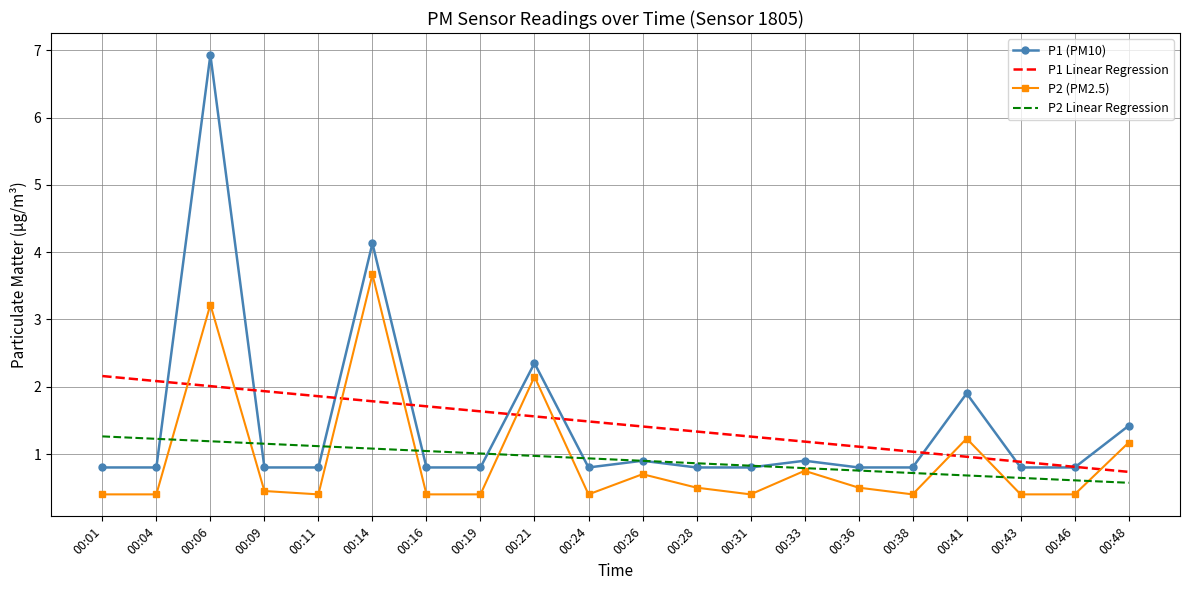

What are all the series names shown in the legend?

P1 (PM10), P1 Linear Regression, P2 (PM2.5), P2 Linear Regression